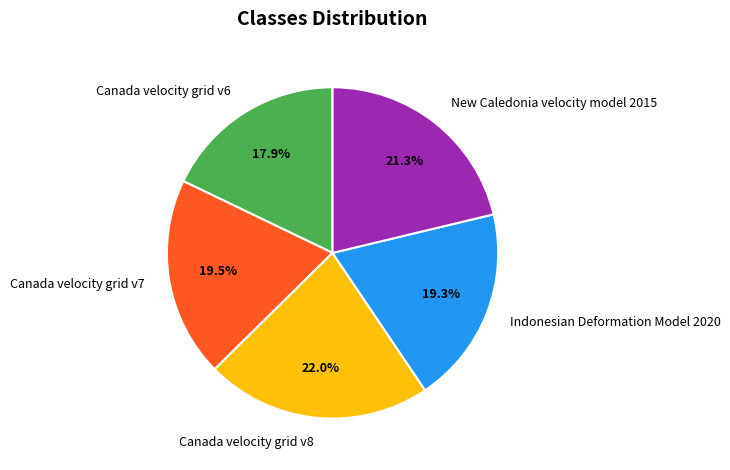

Is there any slice that represents more than half of the pie?

No